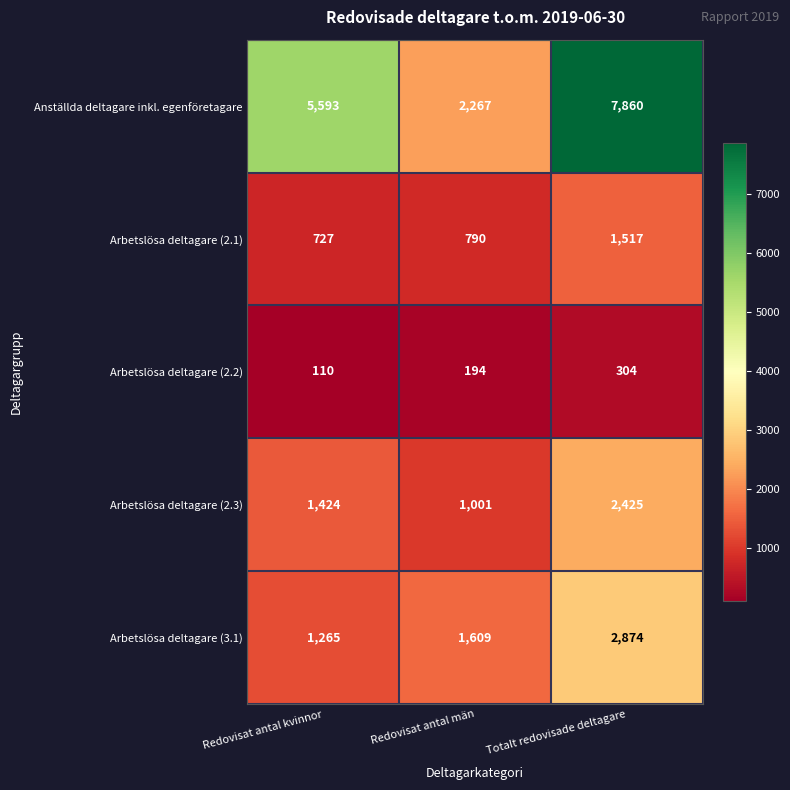

How many values in the Arbetslösa deltagare (3.1) series are below 1609?

1